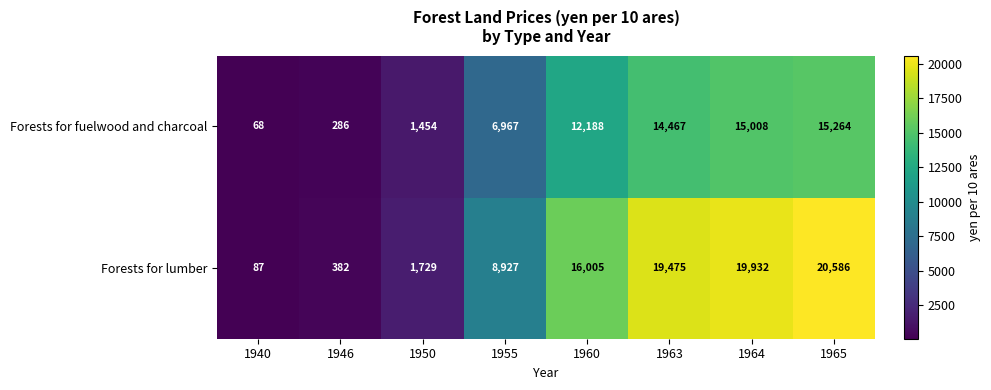

Which series has the largest total across all categories?

Forests for lumber